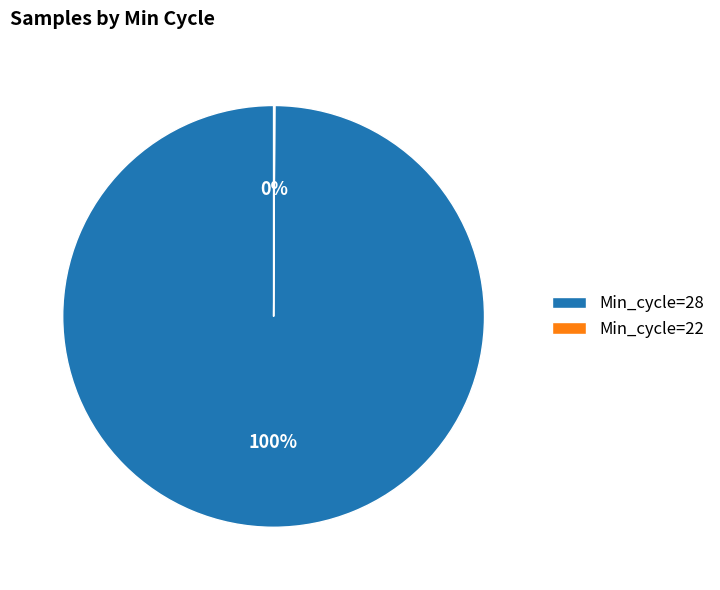

What is the largest slice in the pie chart?

Min_cycle=28